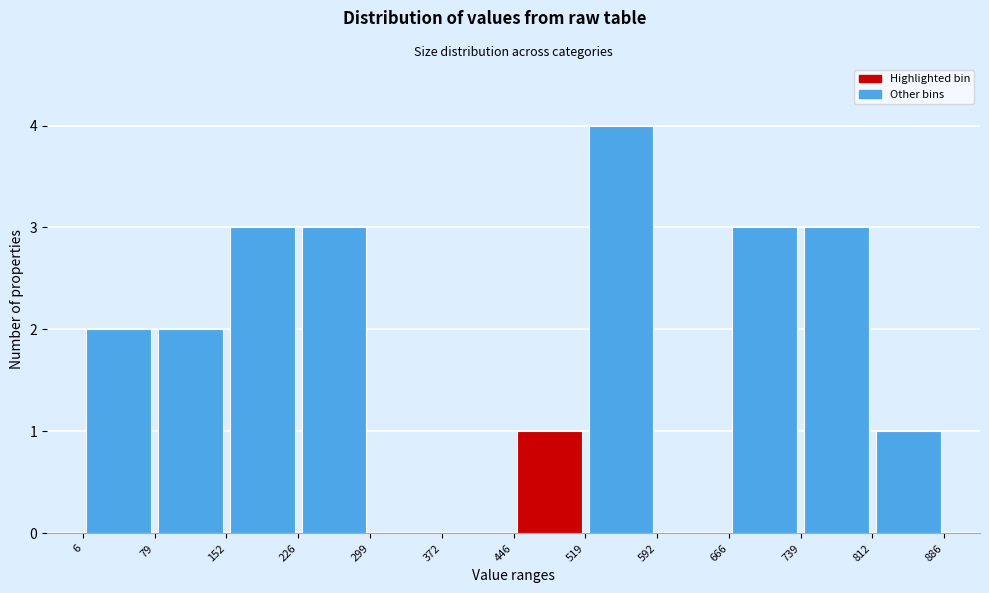

Which range on the x-axis has the tallest bar?

519 to 592